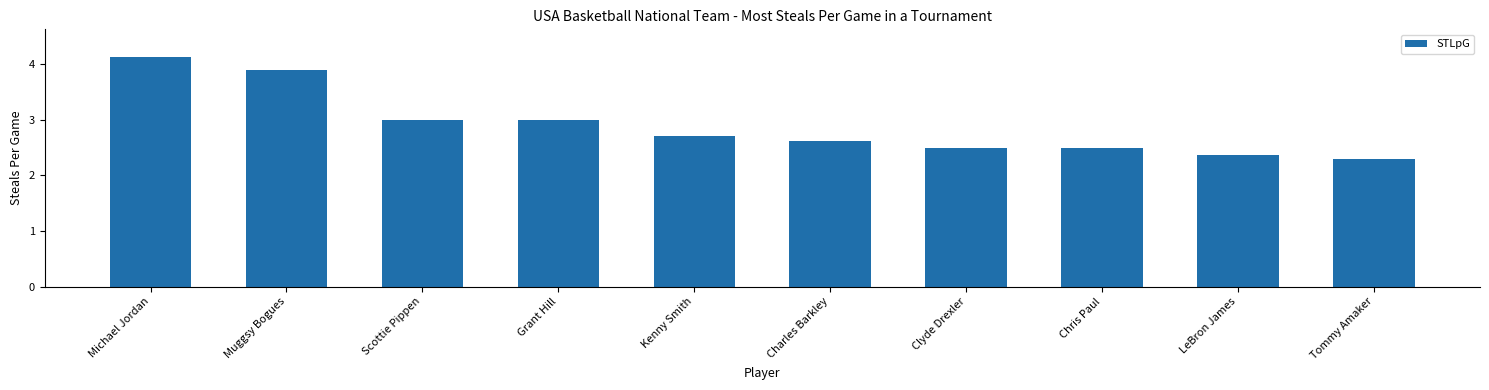

Which category has the highest value across all series?

Michael Jordan